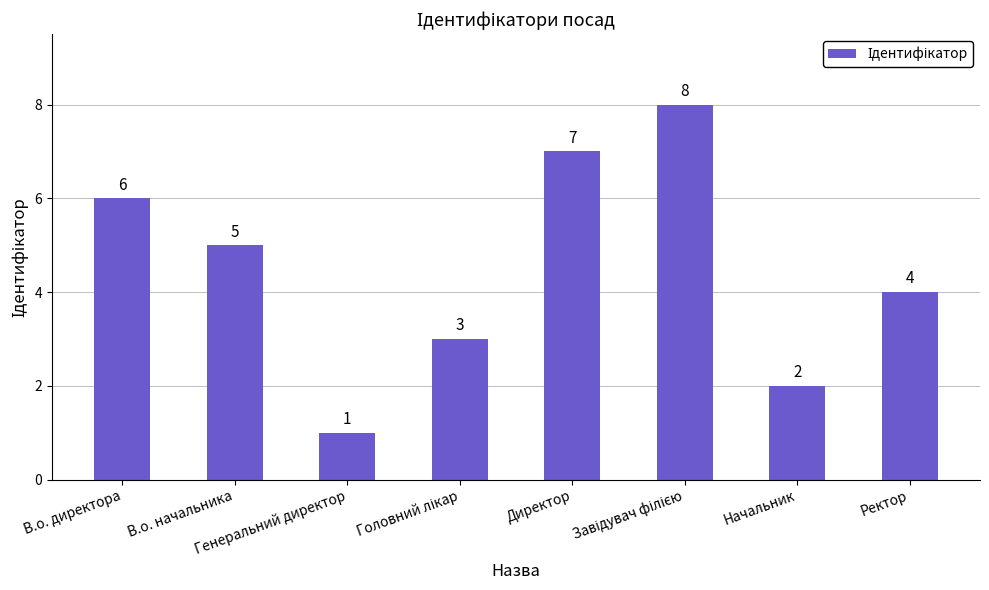

Are the bars grouped side by side (vs. stacked)?

No